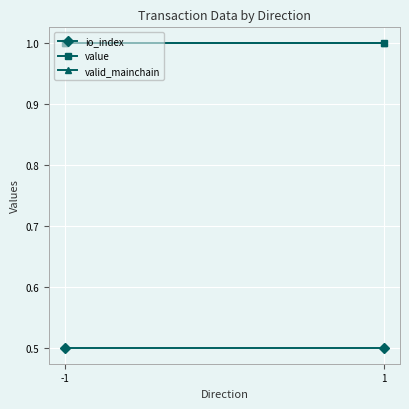

What is the value of the value point at the 2nd from the left?

1.0